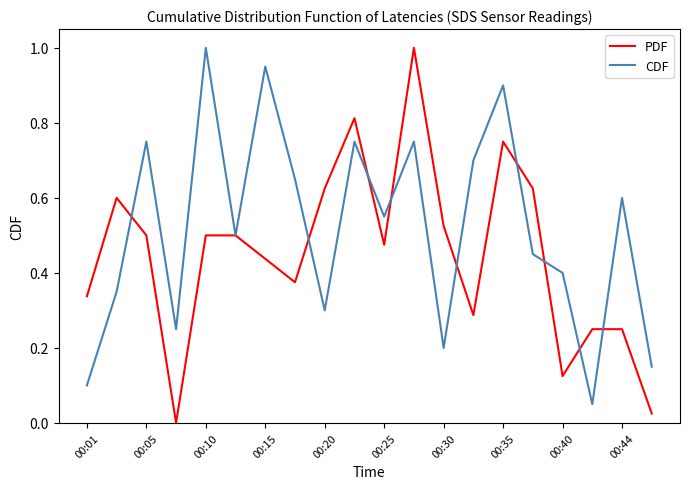

List the series in order of their overall mean, highest first.

CDF, PDF